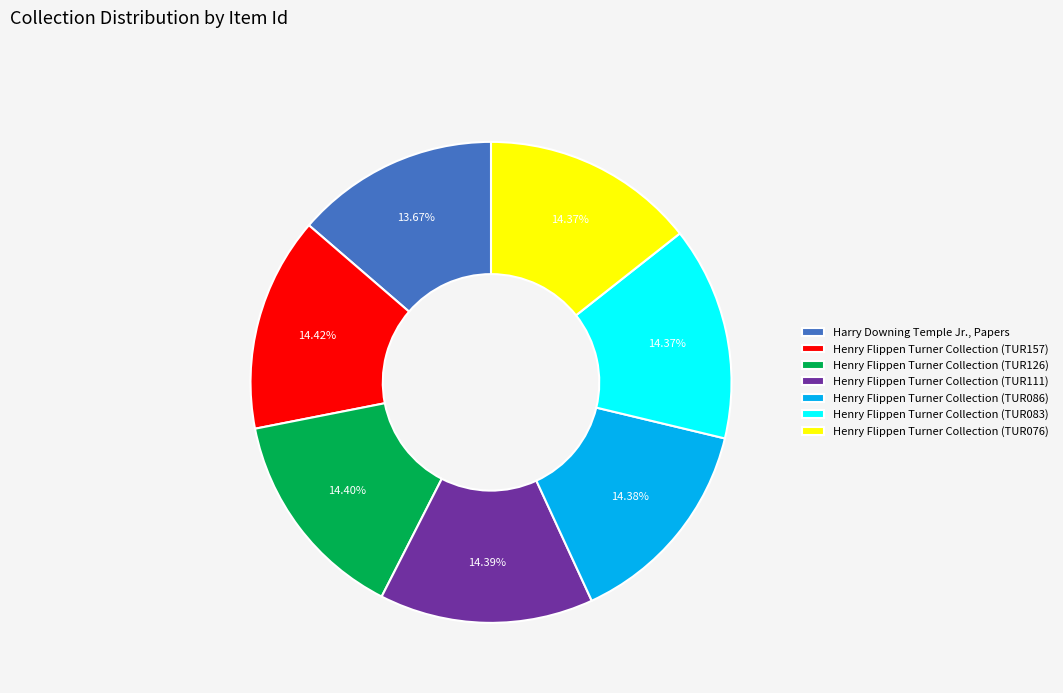

Is there any slice that represents more than half of the pie?

No